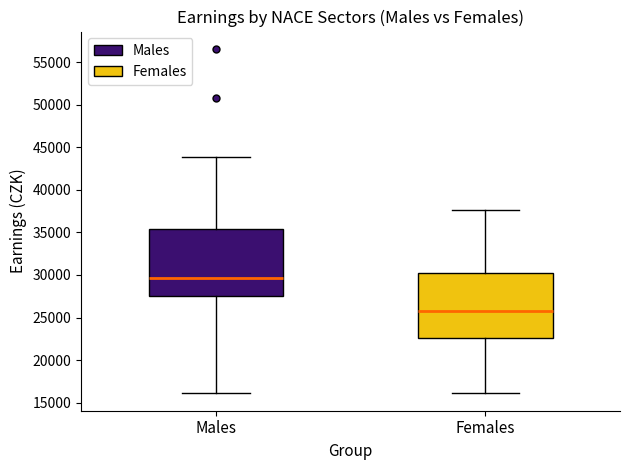

Which box has the highest median line?

Males